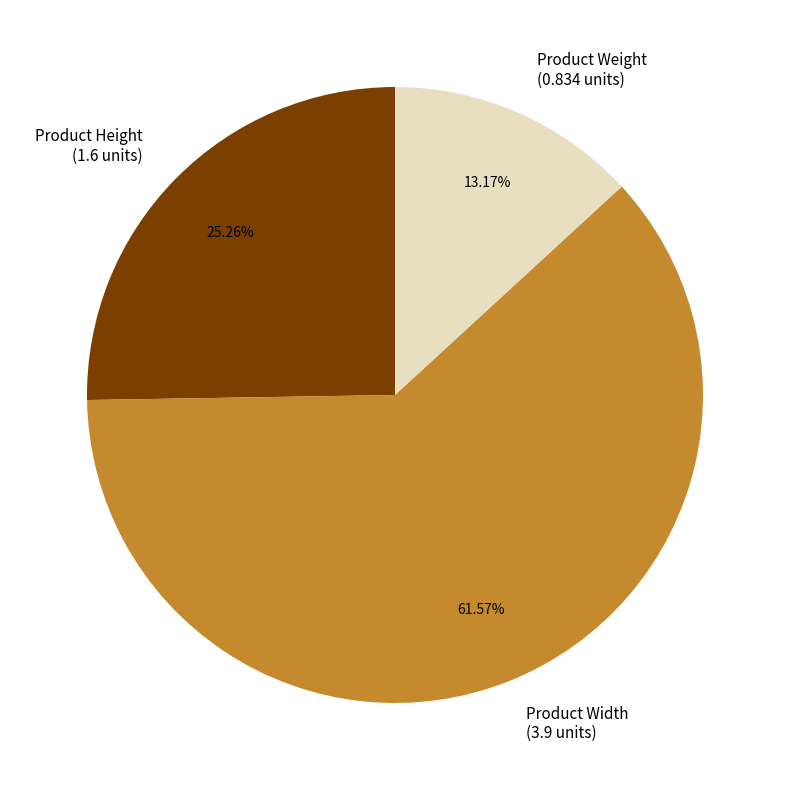

What is the ratio of the value at Product Width to the value at Product Height?

2.4